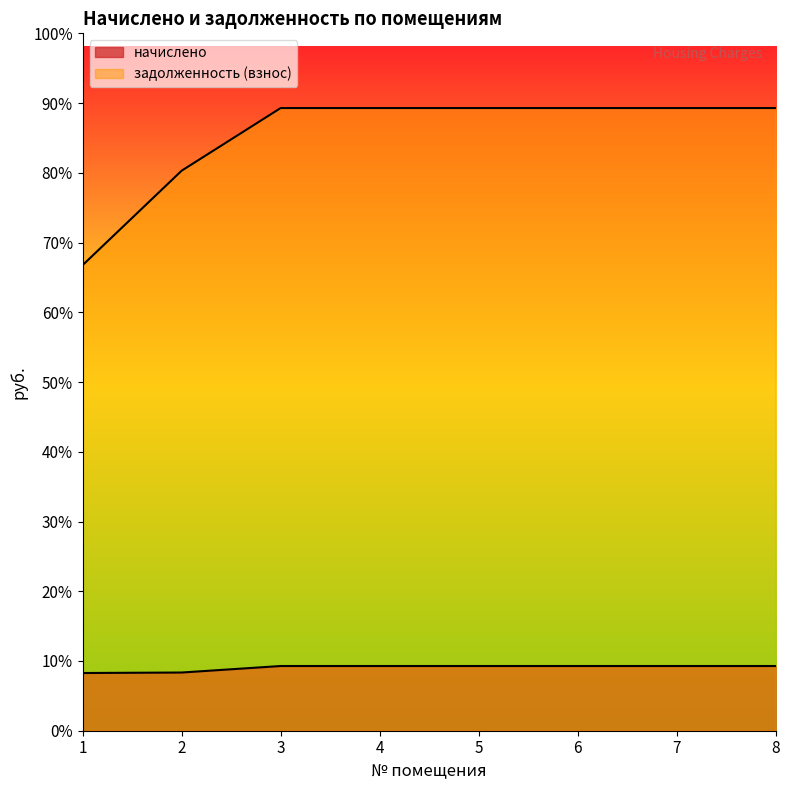

At how many categories does at least one series exceed 36805?

7